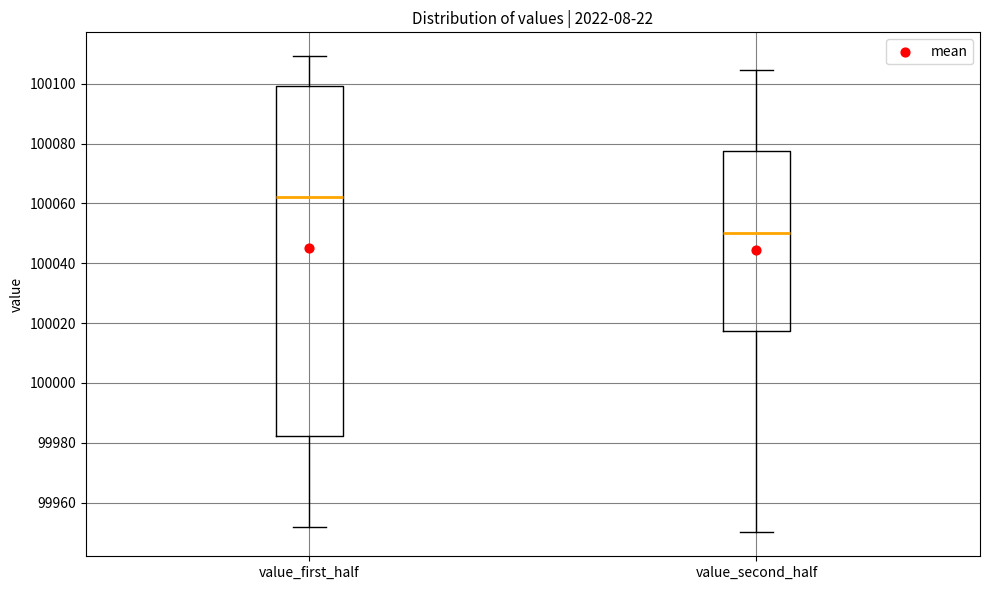

Reading left to right, transcribe this box plot: for each box, give where its median line is, the range the box spans, and where its two whiskers end, as read against the y-axis. The values are not printed on the chart, so give them approximately, as read against the axis.

value_first_half: median 100062, box 99982 to 100100, whiskers 99952 to 100110
value_second_half: median 100050, box 100018 to 100078, whiskers 99950 to 100104